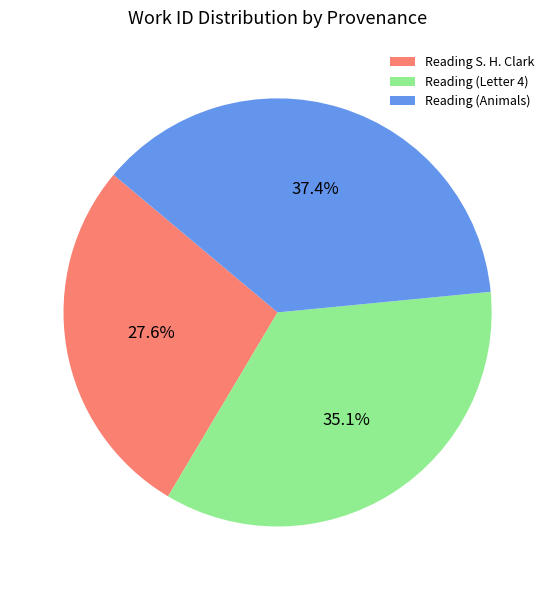

Is the sum of Reading (Letter 4) and Reading (Animals) greater than half?

Yes